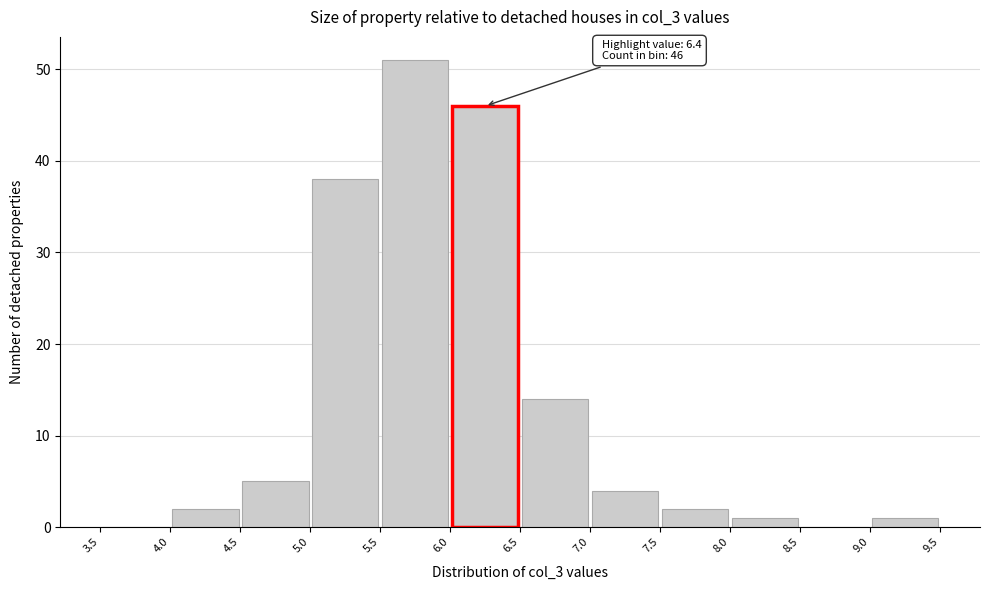

Over which range of the x-axis is the bar tallest?

5.5 to 6.0